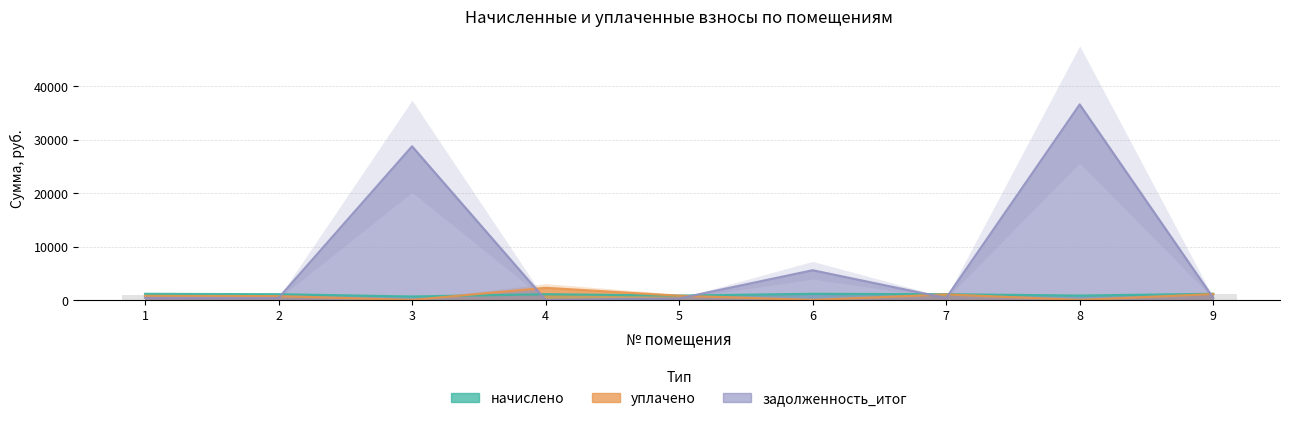

The уплачено series shows 1032.9 at 7. True or false?

True